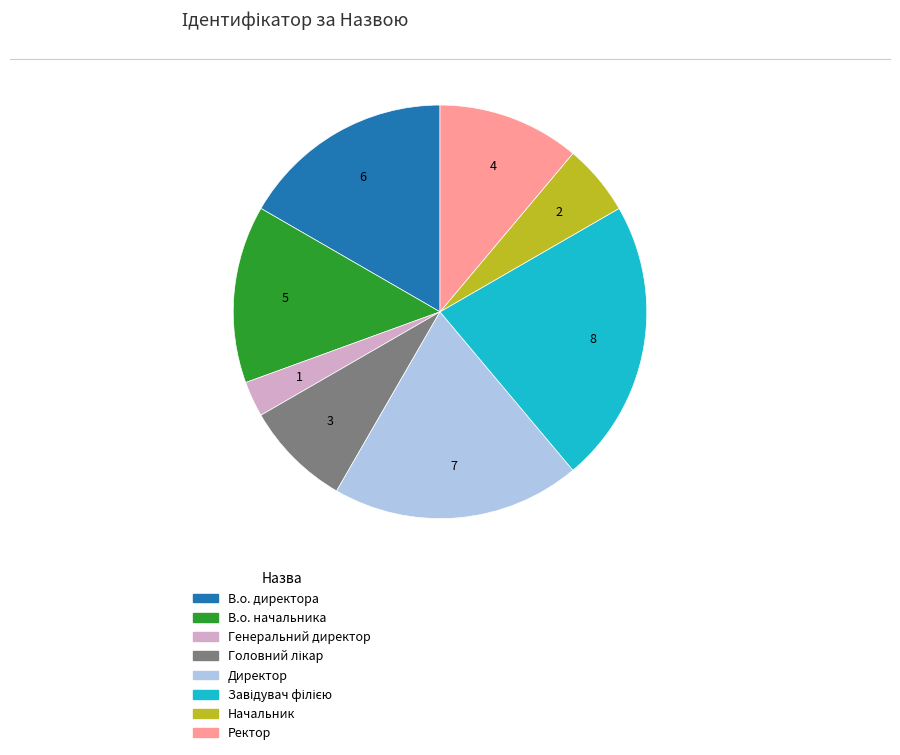

Count the number of slices in the pie.

8